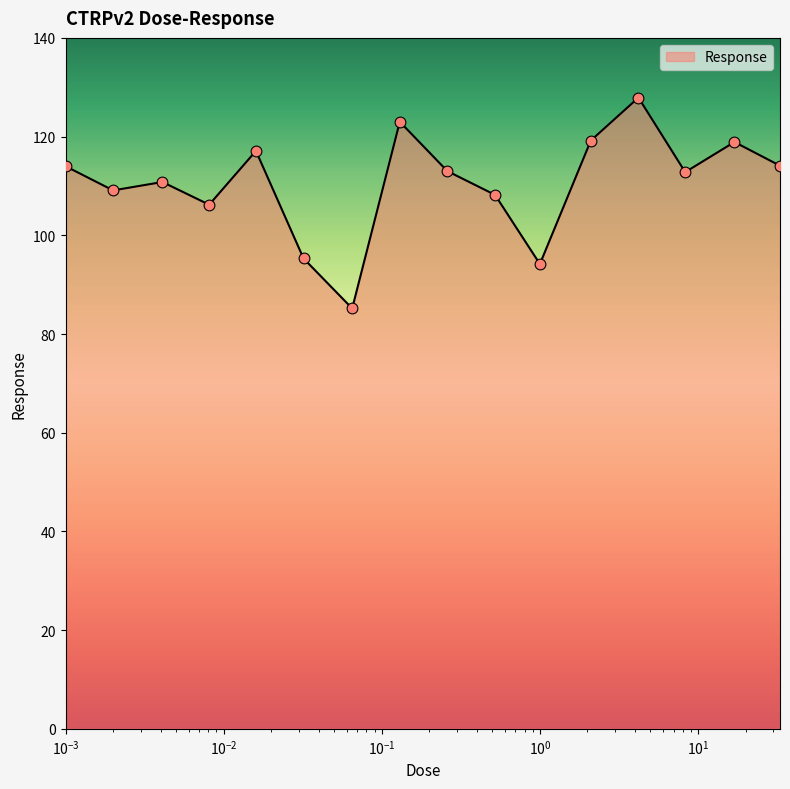

What is the smallest value displayed?

85.2